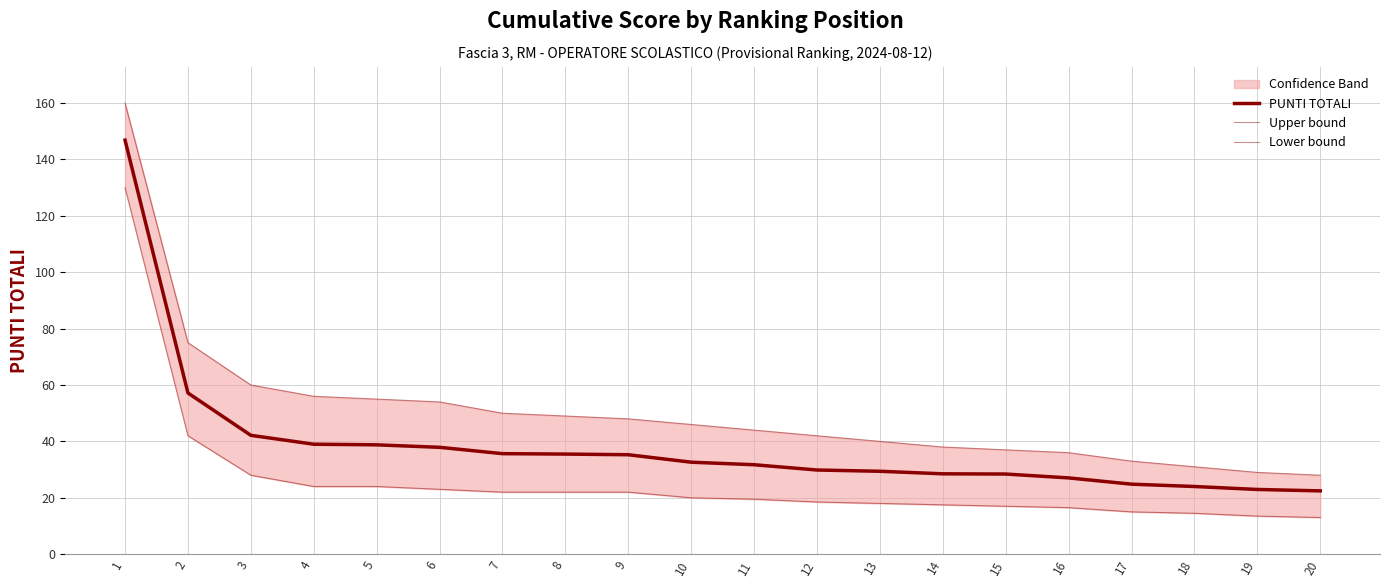

True or false: PUNTI TOTALI has more than 1 points higher than both neighbors.

False